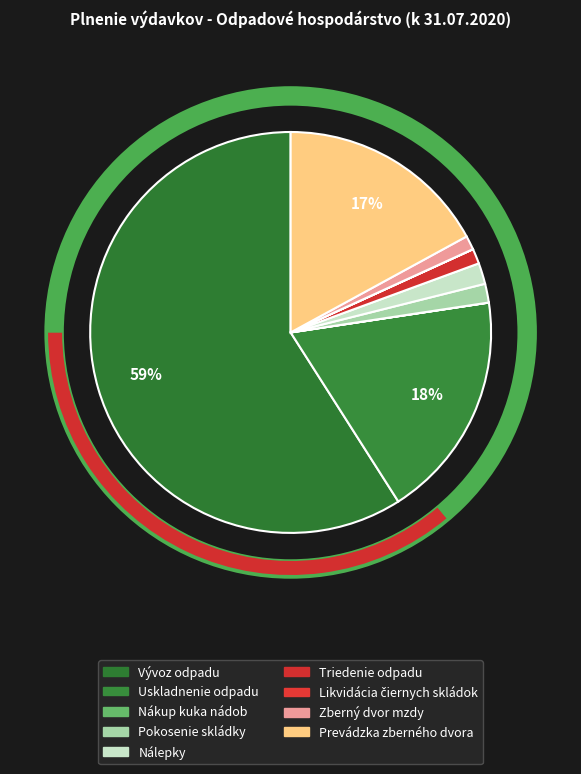

Which slice is the largest?

Vývoz odpadu